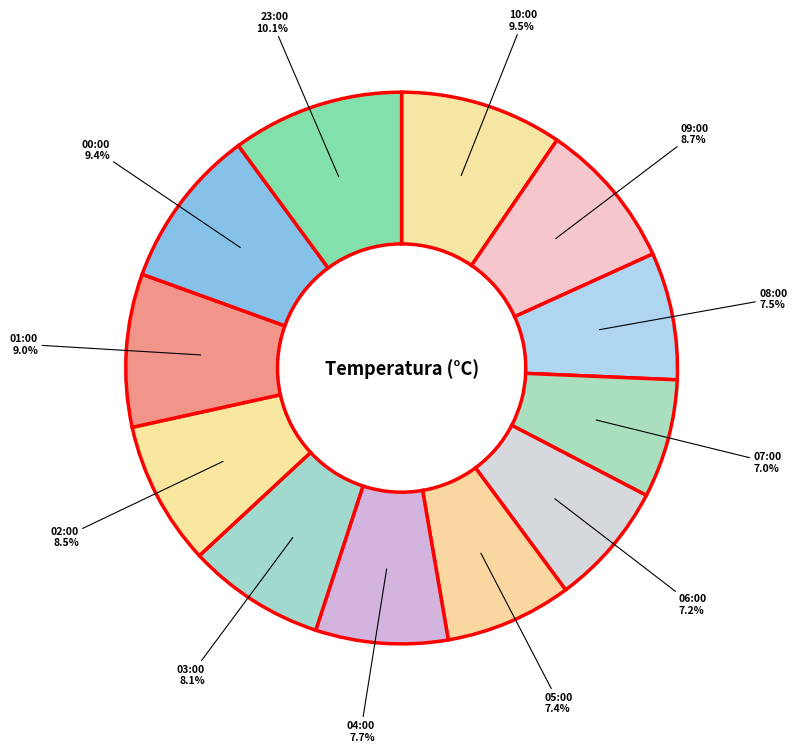

To the nearest percent, what is the average slice percentage?

8%